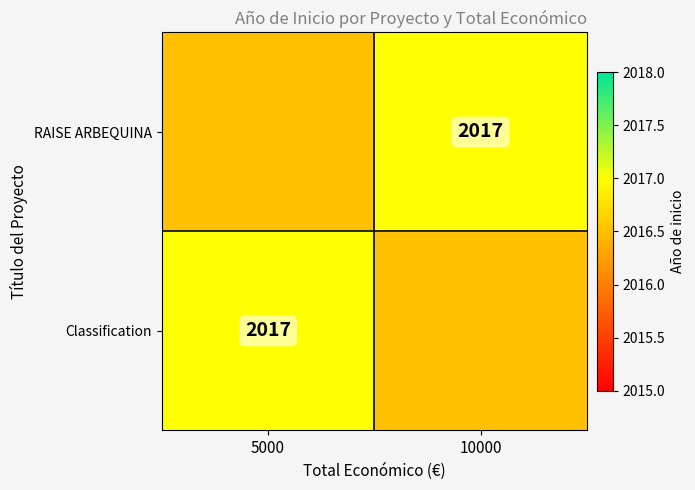

List the series in order of their peak value, lowest first.

RAISE ARBEQUINA, Classification